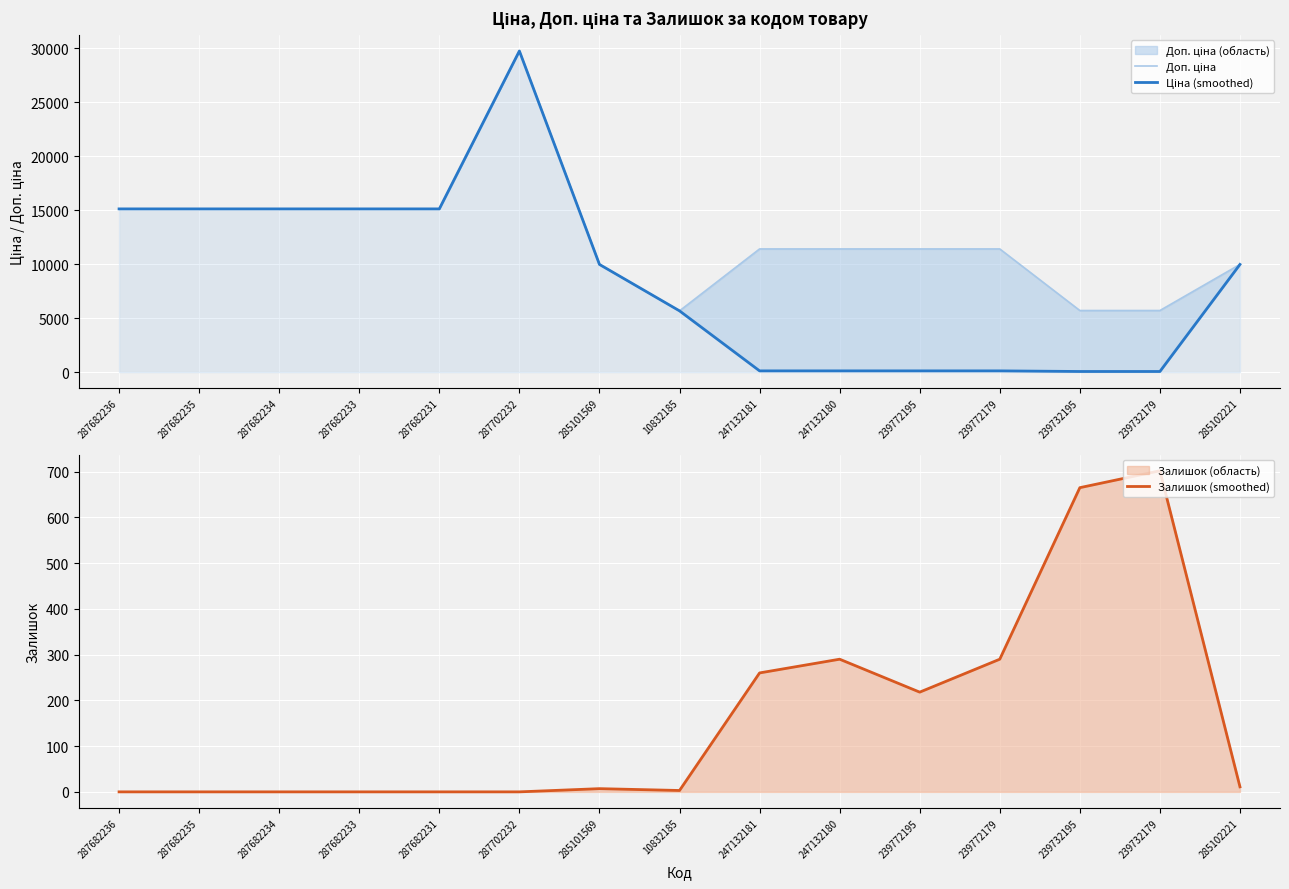

Rank the series by their average value, from highest to lowest.

Доп. ціна, Ціна (smoothed), Залишок (smoothed)